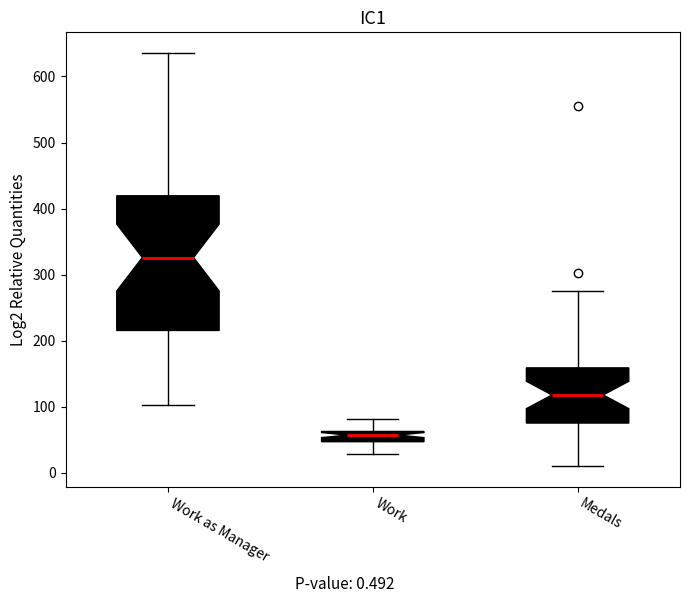

Reading left to right, transcribe this box plot: for each box, give where its median line is, the range the box spans, and where its two whiskers end, as read against the y-axis. The values are not printed on the chart, so give them approximately, as read against the axis.

Work as Manager: median 330, box 220 to 420, whiskers 100 to 640
Work: median 60 (inside the box), box 50 to 60, whiskers 30 to 80
Medals: median 120, box 80 to 160, whiskers 10 to 280